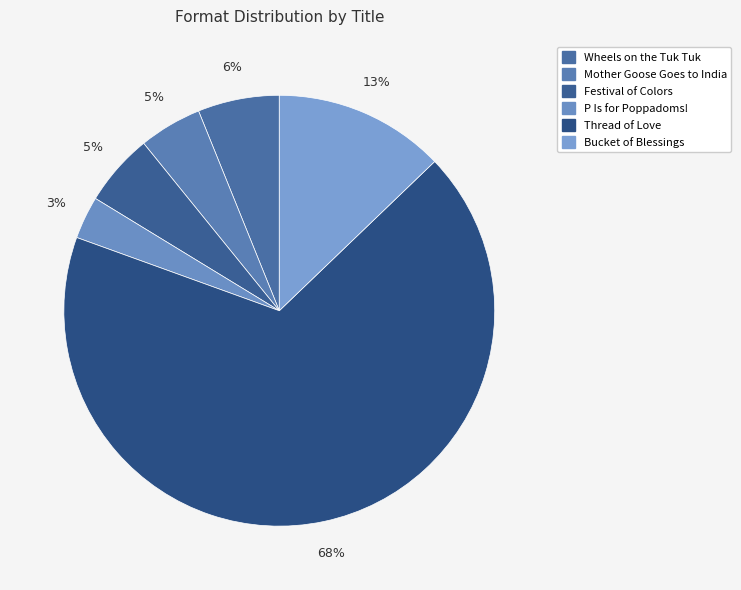

Which slice is the smallest?

P Is for Poppadoms!